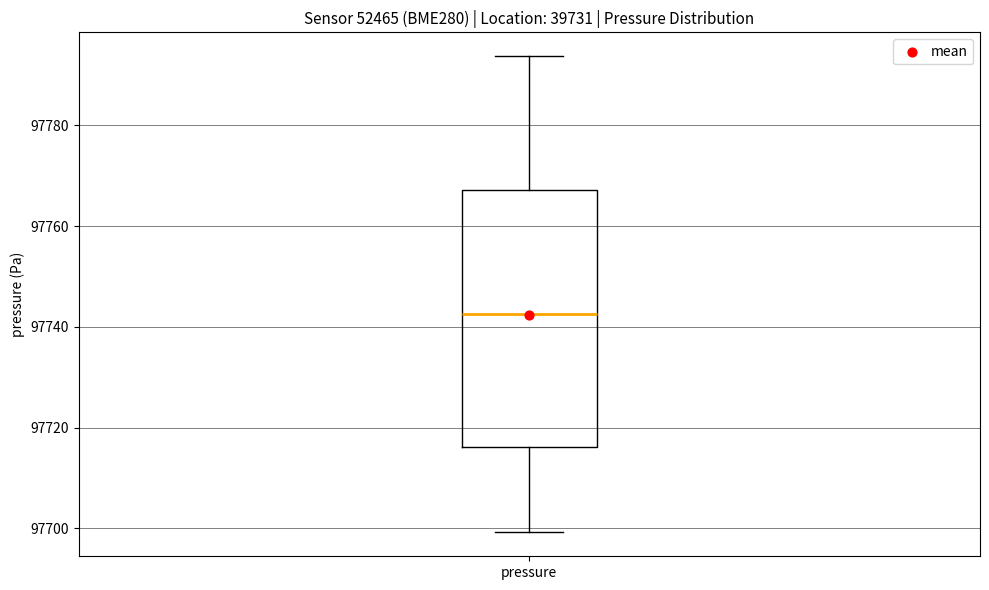

Read this box plot against the y-axis: the position of the median line, the range covered by the box, and the ends of both whiskers. The values are not printed on the chart, so give them approximately, as read against the axis.

median 97742, box 97716 to 97768, whiskers 97700 to 97794